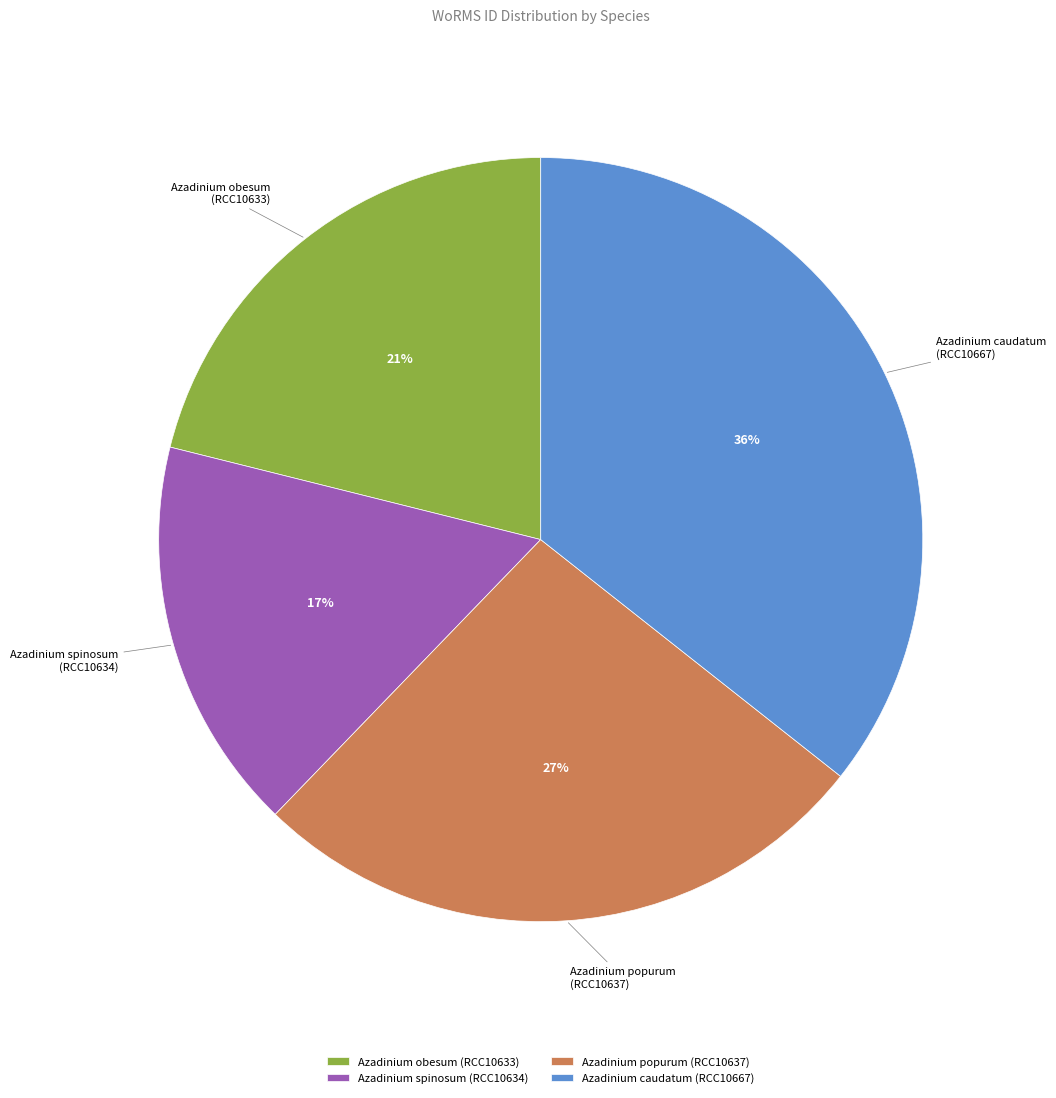

To the nearest percent, what is the average slice percentage?

25%